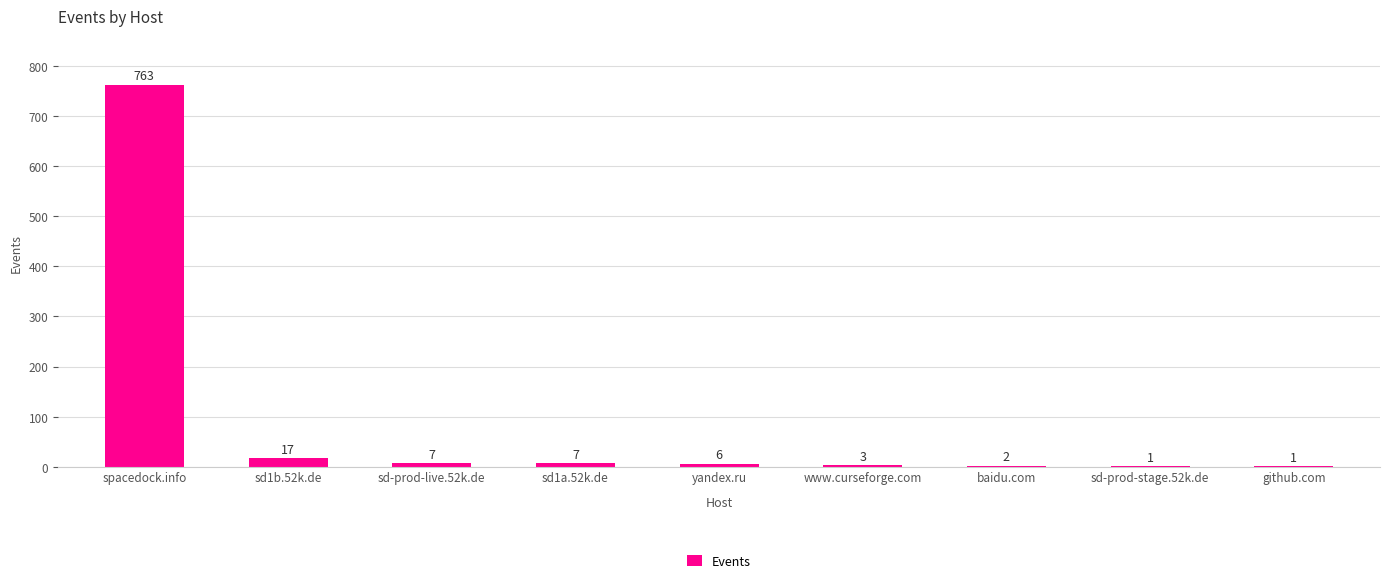

Which category has the highest value across all series?

spacedock.info